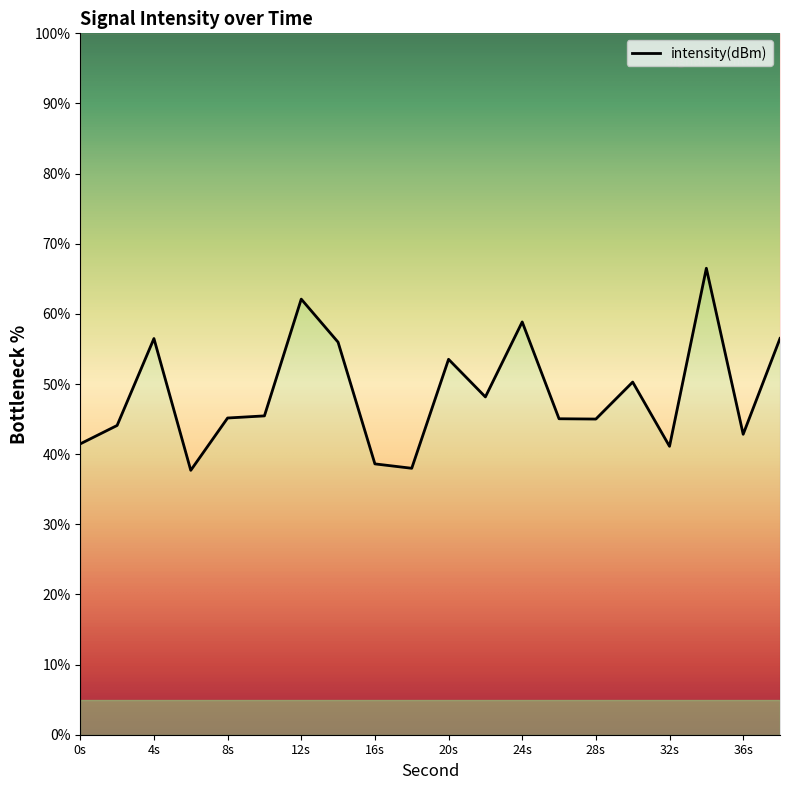

Reading left to right, transcribe all the data shown in this chart.

41.5	44.1	56.5	37.7	45.2	45.5	62.1	56.0	38.6	38.0	53.5	48.2	58.9	45.0	45.0	50.3	41.1	66.5	42.8	56.5